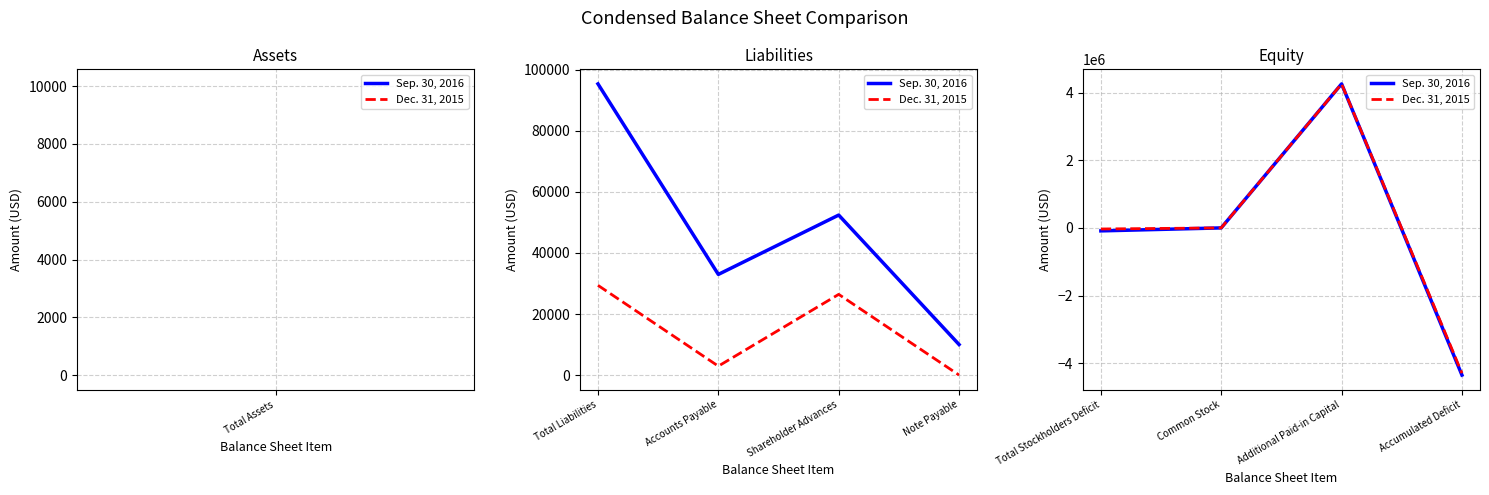

The Sep. 30, 2016 series shows -39671 at Total Stockholders Deficit. True or false?

False